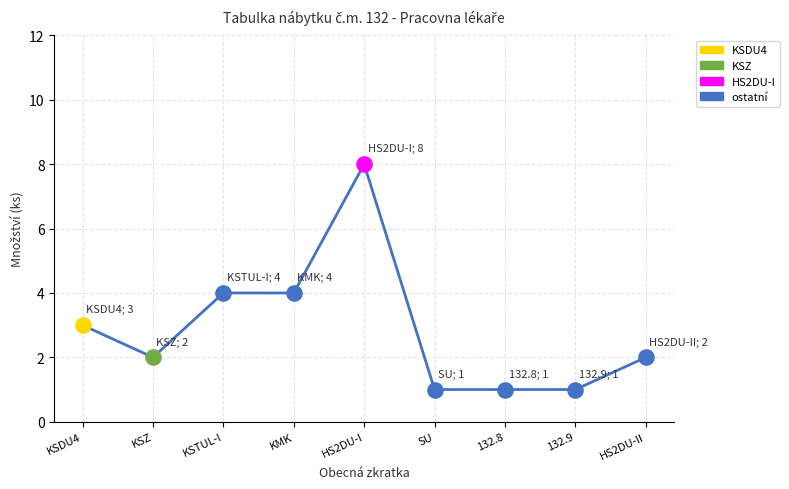

What is the change in value from KSTUL-I to SU?

-3